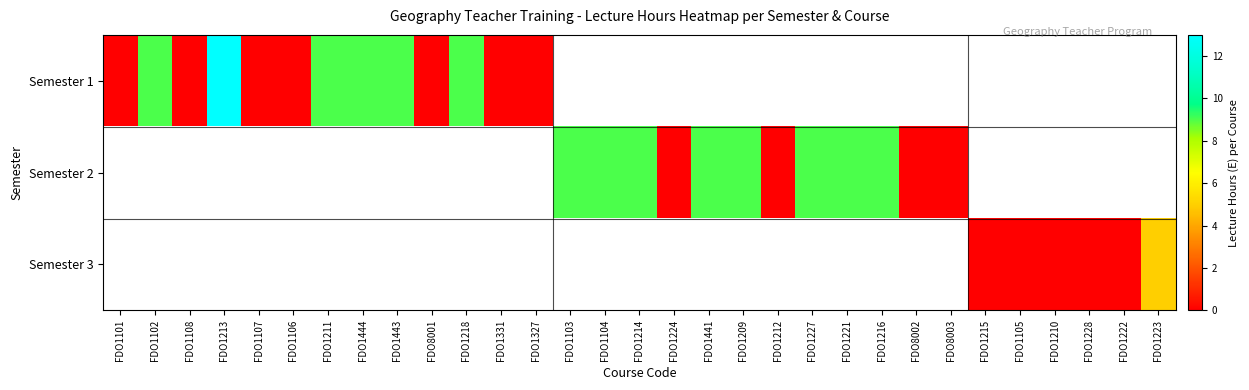

Rank the categories by Semester 1 value from highest to lowest.

FDO1213, FDO1102, FDO1211, FDO1444, FDO1443, FDO1218, FDO1101, FDO1108, FDO1107, FDO1106, FDO1331, FDO1327, FDO1103, FDO1104, FDO1214, FDO1224, FDO1441, FDO1209, FDO1212, FDO1227, FDO1221, FDO1216, FDO8002, FDO8003, FDO1215, FDO1105, FDO1210, FDO1228, FDO1222, FDO1223, FDO8001